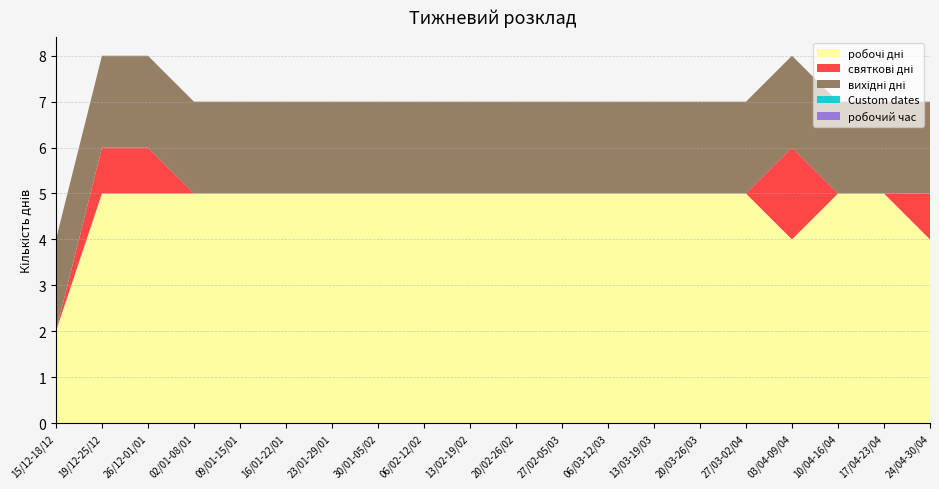

Reading left to right, what are all the values shown in this chart?

робочі дні: 15/12-18/12=2	19/12-25/12=5	26/12-01/01=5	02/01-08/01=5	09/01-15/01=5	16/01-22/01=5	23/01-29/01=5	30/01-05/02=5	06/02-12/02=5	13/02-19/02=5	20/02-26/02=5	27/02-05/03=5	06/03-12/03=5	13/03-19/03=5	20/03-26/03=5	27/03-02/04=5	03/04-09/04=4	10/04-16/04=5	17/04-23/04=5	24/04-30/04=4
святкові дні: 15/12-18/12=0	19/12-25/12=1	26/12-01/01=1	02/01-08/01=0	09/01-15/01=0	16/01-22/01=0	23/01-29/01=0	30/01-05/02=0	06/02-12/02=0	13/02-19/02=0	20/02-26/02=0	27/02-05/03=0	06/03-12/03=0	13/03-19/03=0	20/03-26/03=0	27/03-02/04=0	03/04-09/04=2	10/04-16/04=0	17/04-23/04=0	24/04-30/04=1
вихідні дні: 15/12-18/12=2	19/12-25/12=2	26/12-01/01=2	02/01-08/01=2	09/01-15/01=2	16/01-22/01=2	23/01-29/01=2	30/01-05/02=2	06/02-12/02=2	13/02-19/02=2	20/02-26/02=2	27/02-05/03=2	06/03-12/03=2	13/03-19/03=2	20/03-26/03=2	27/03-02/04=2	03/04-09/04=2	10/04-16/04=2	17/04-23/04=2	24/04-30/04=2
Custom dates: 15/12-18/12=0	19/12-25/12=0	26/12-01/01=0	02/01-08/01=0	09/01-15/01=0	16/01-22/01=0	23/01-29/01=0	30/01-05/02=0	06/02-12/02=0	13/02-19/02=0	20/02-26/02=0	27/02-05/03=0	06/03-12/03=0	13/03-19/03=0	20/03-26/03=0	27/03-02/04=0	03/04-09/04=0	10/04-16/04=0	17/04-23/04=0	24/04-30/04=0
робочий час: 15/12-18/12=0	19/12-25/12=0	26/12-01/01=0	02/01-08/01=0	09/01-15/01=0	16/01-22/01=0	23/01-29/01=0	30/01-05/02=0	06/02-12/02=0	13/02-19/02=0	20/02-26/02=0	27/02-05/03=0	06/03-12/03=0	13/03-19/03=0	20/03-26/03=0	27/03-02/04=0	03/04-09/04=0	10/04-16/04=0	17/04-23/04=0	24/04-30/04=0